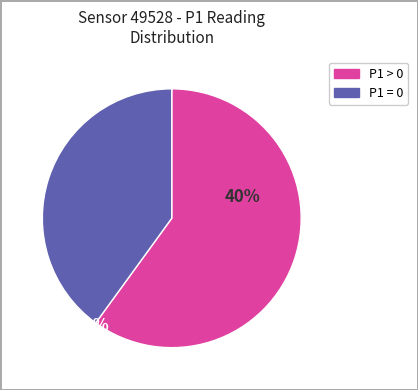

The P1 > 0 slice represents 60% of the pie. True or false?

True